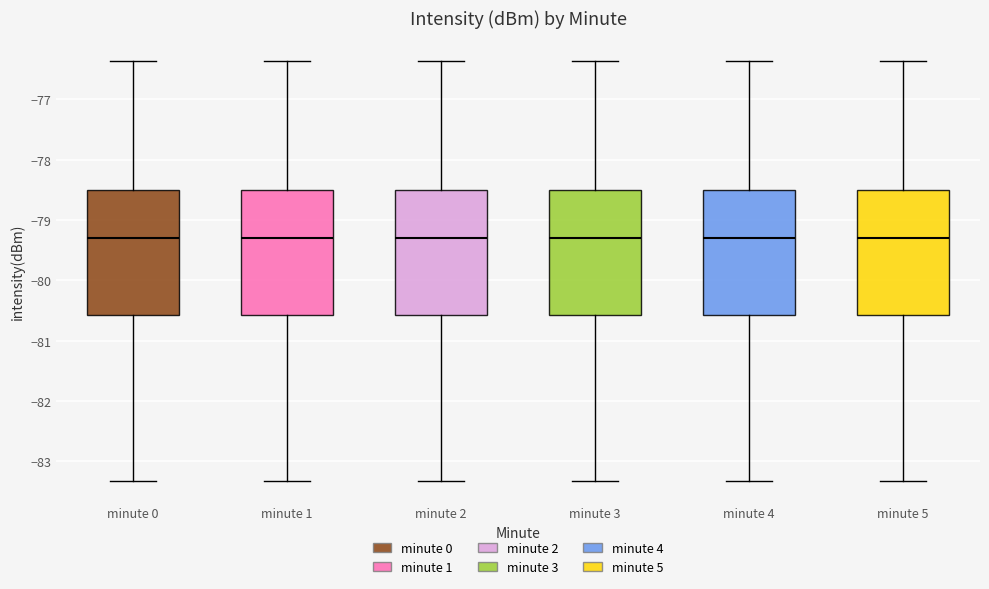

Reading left to right, read every box against the y-axis: the position of its median line, the range the box covers, and the ends of its whiskers. The values are not printed on the chart, so give them approximately, as read against the axis.

minute 0: median -79.3, box -80.6 to -78.5, whiskers -83.3 to -76.4
minute 1: median -79.3, box -80.6 to -78.5, whiskers -83.3 to -76.4
minute 2: median -79.3, box -80.6 to -78.5, whiskers -83.3 to -76.4
minute 3: median -79.3, box -80.6 to -78.5, whiskers -83.3 to -76.4
minute 4: median -79.3, box -80.6 to -78.5, whiskers -83.3 to -76.4
minute 5: median -79.3, box -80.6 to -78.5, whiskers -83.3 to -76.4